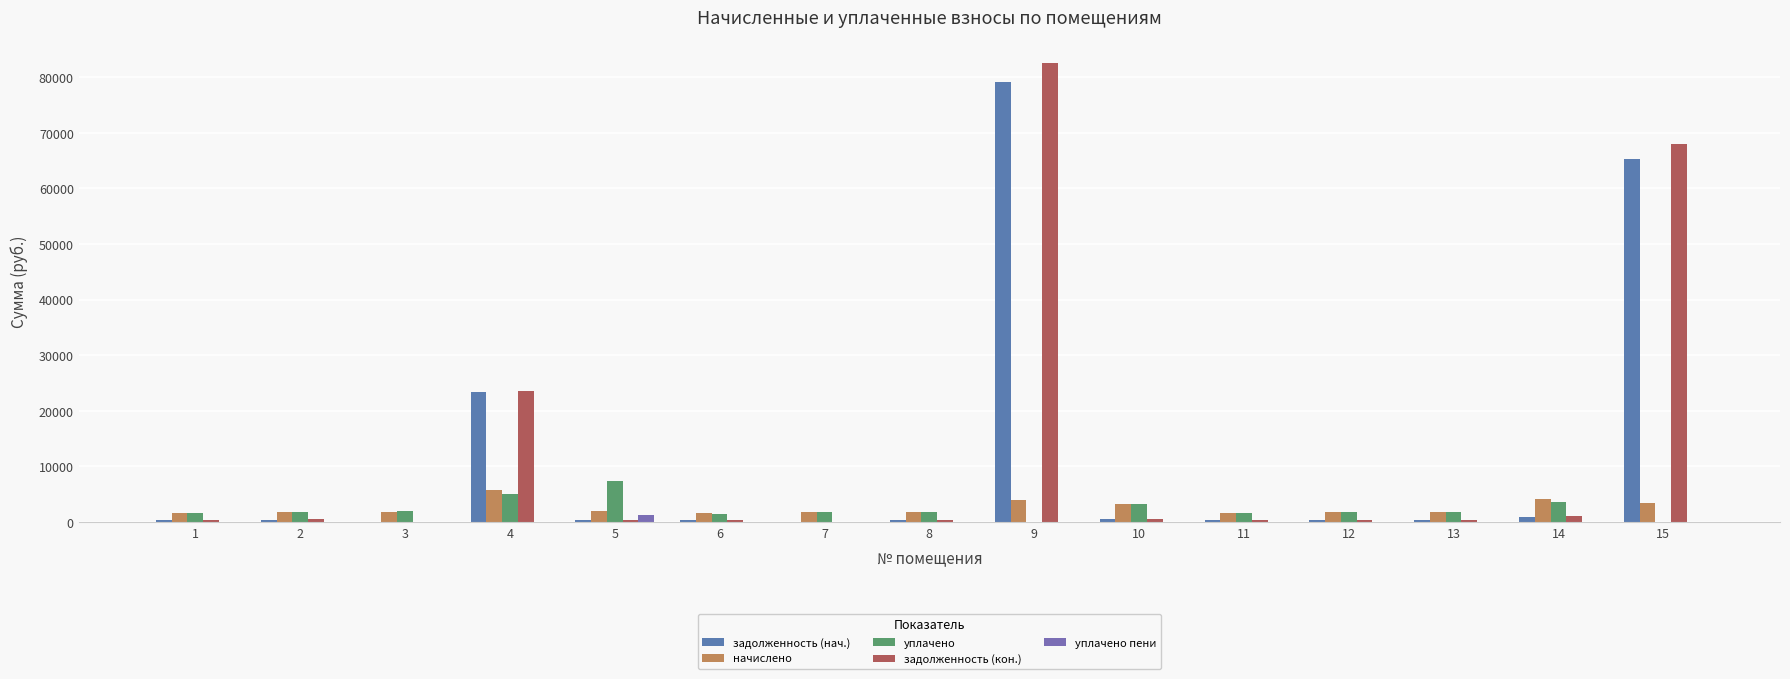

What is the difference between the maximum and minimum values in the начислено series?

4003.4